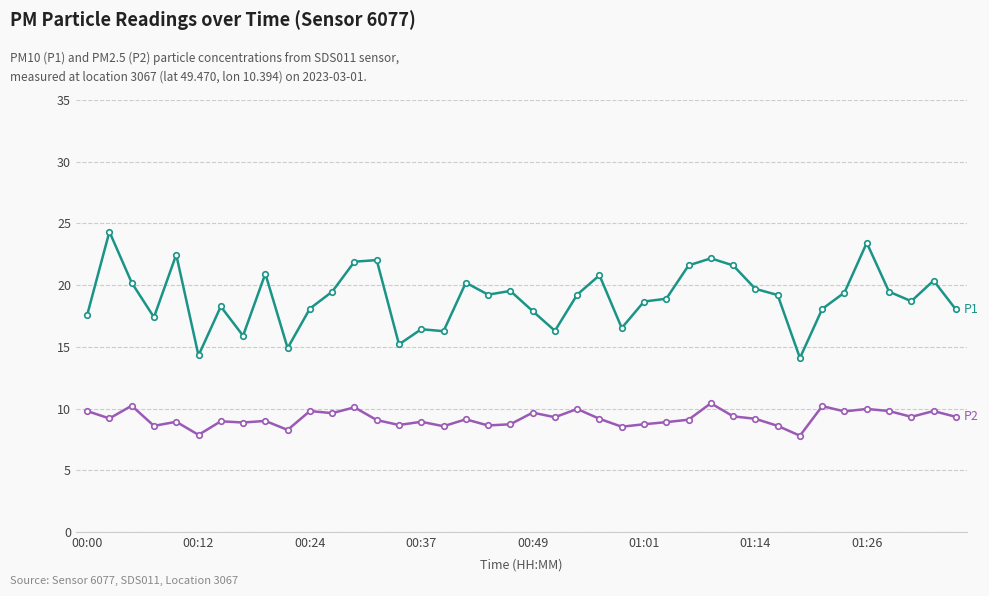

What is the greatest value displayed?

24.3